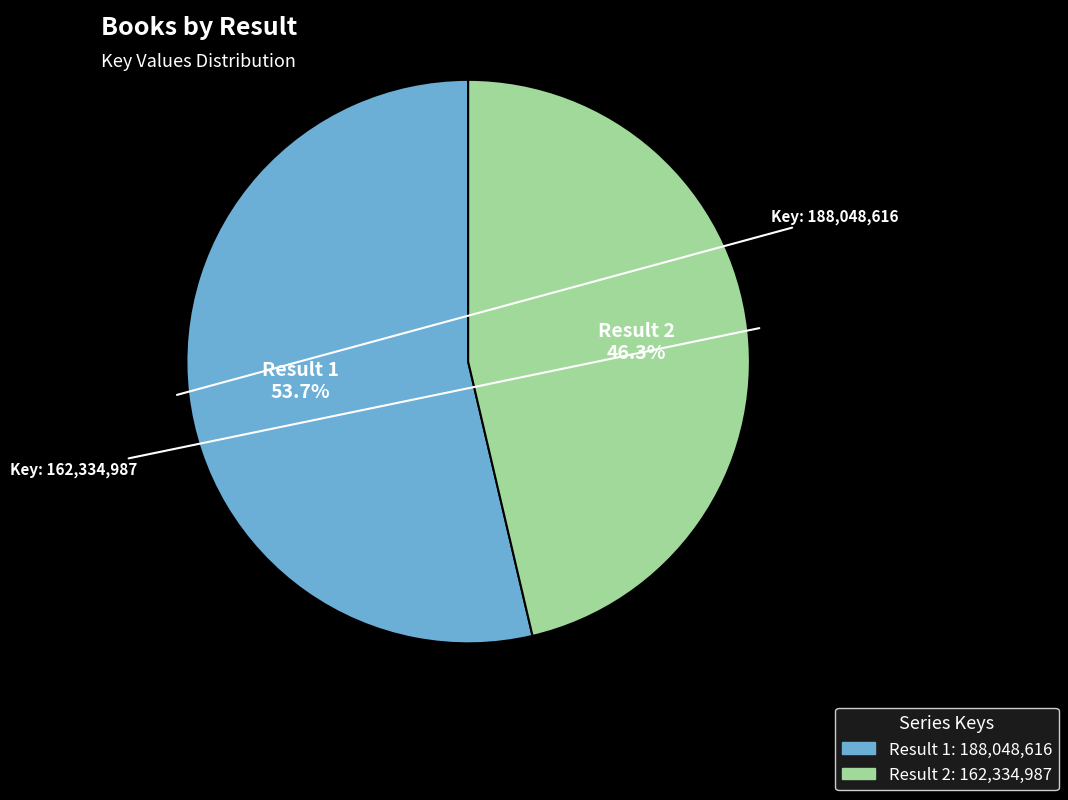

Is there a majority slice in this chart?

Yes